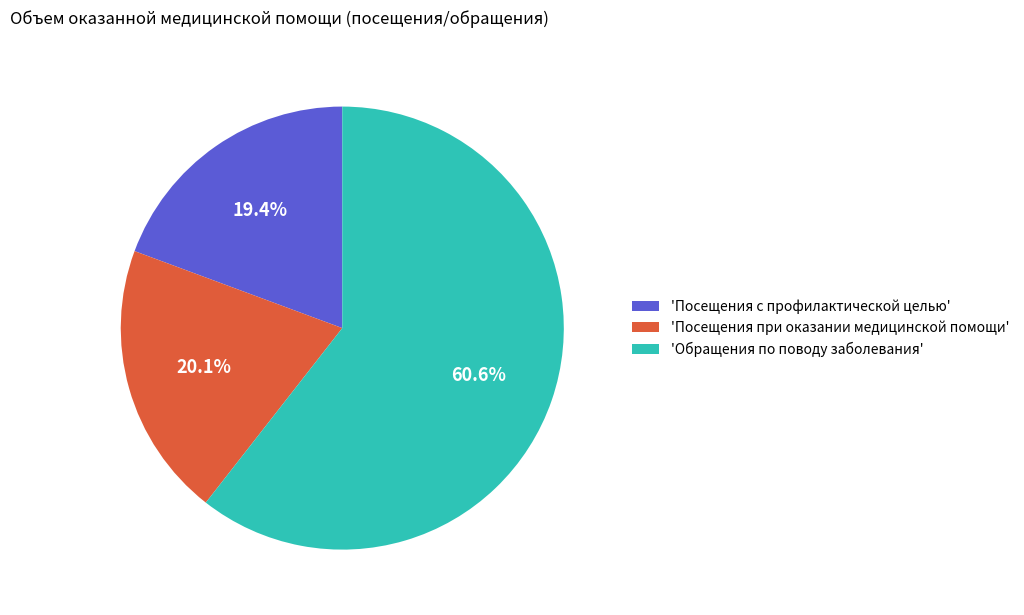

Do 'Посещения при оказании медицинской помощи' and 'Обращения по поводу заболевания' together represent more than half of the pie?

Yes